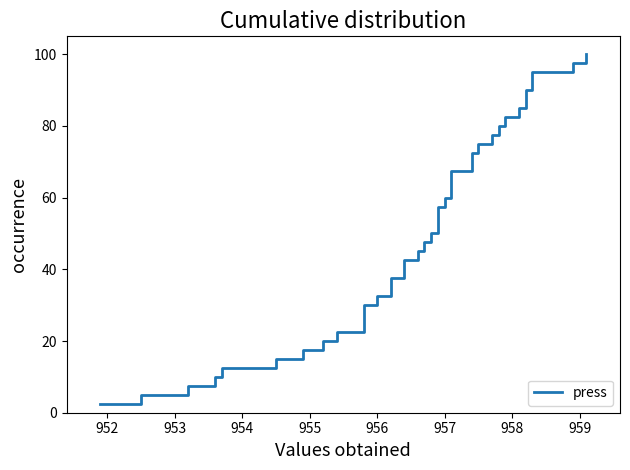

What is the sum of all values?

2050.0